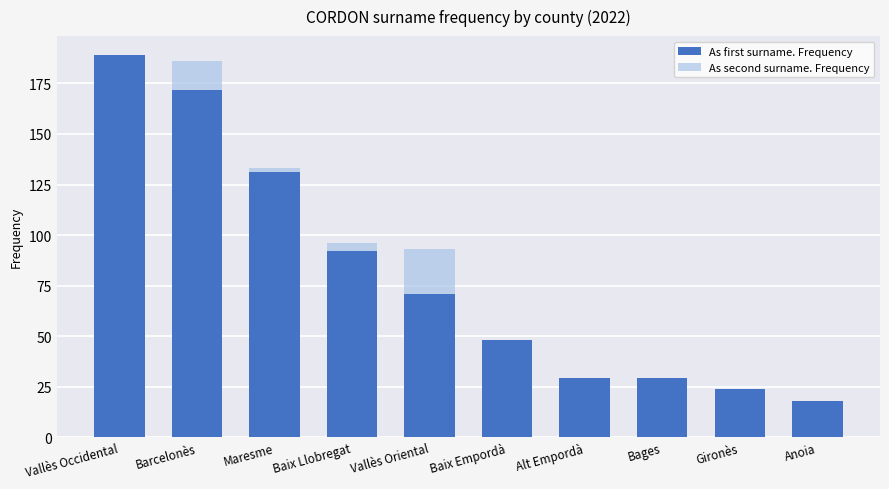

Between Baix Empordà and Gironès, which series saw the biggest shift?

As second surname. Frequency